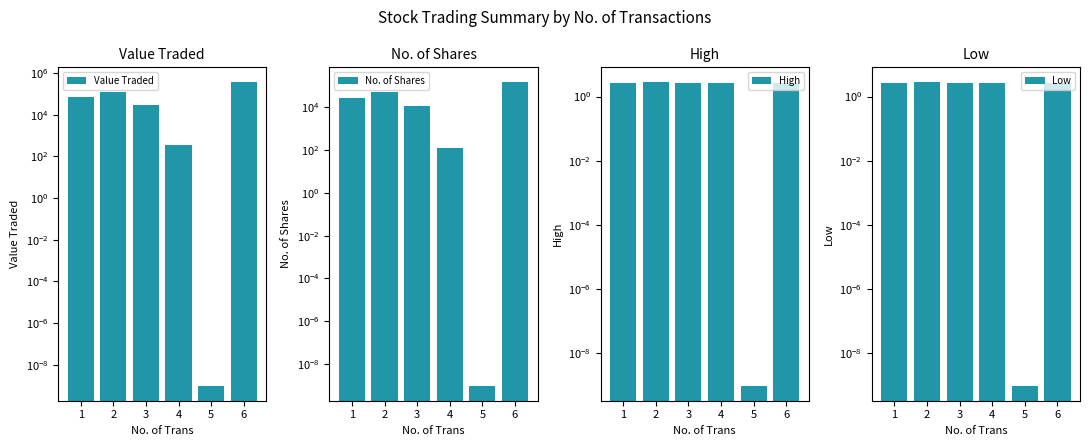

What is the value of the High bar at the 3rd from the left?

2.6